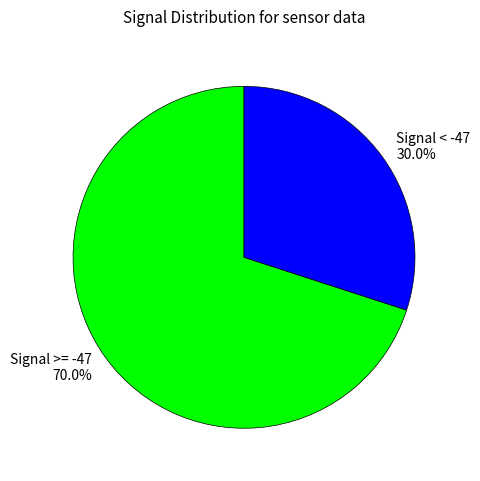

Between Signal >= -47 70.0% and Signal < -47 30.0%, which is larger?

Signal >= -47 70.0%